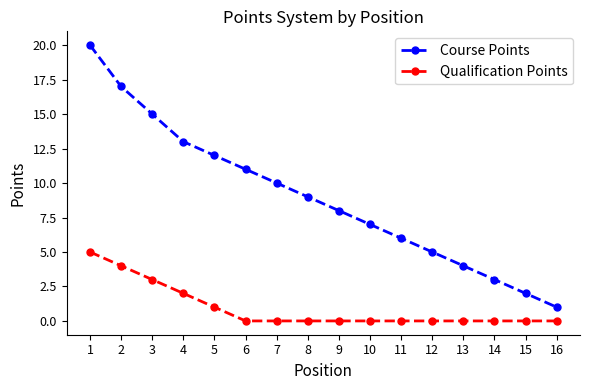

List the series in order of their overall mean, highest first.

Course Points, Qualification Points